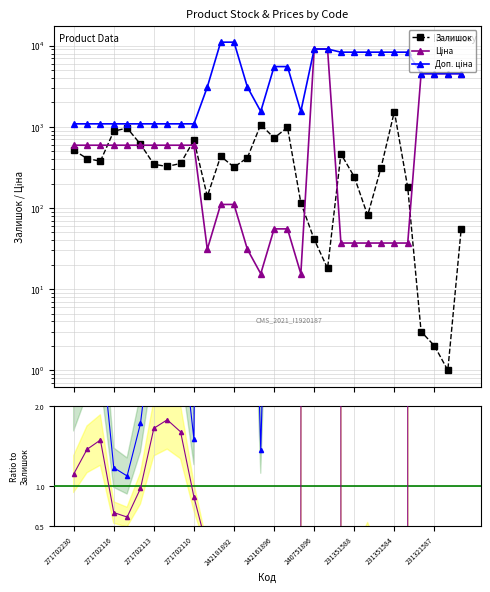

At which category does Залишок reach its first local peak?

271702115